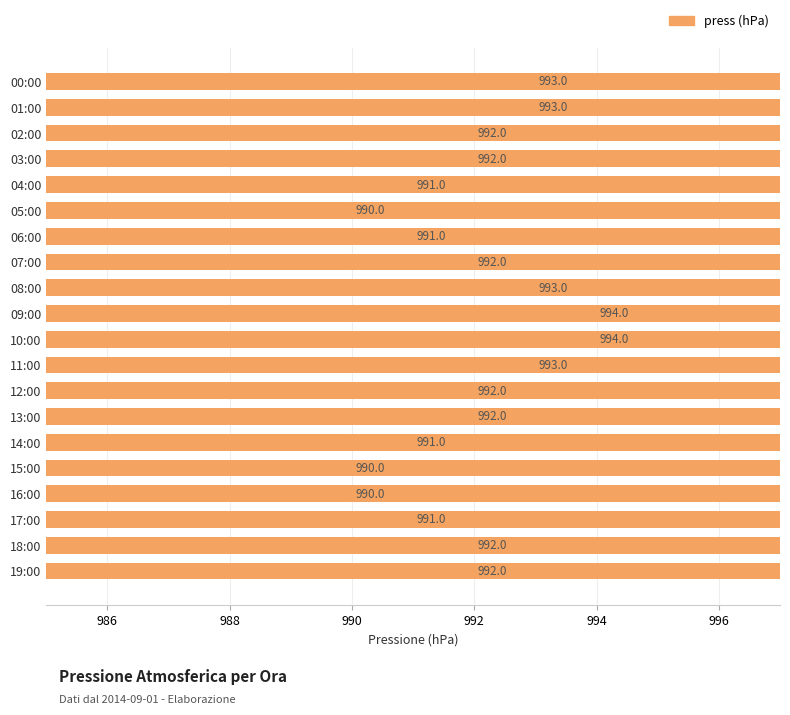

What is the smallest value displayed?

990